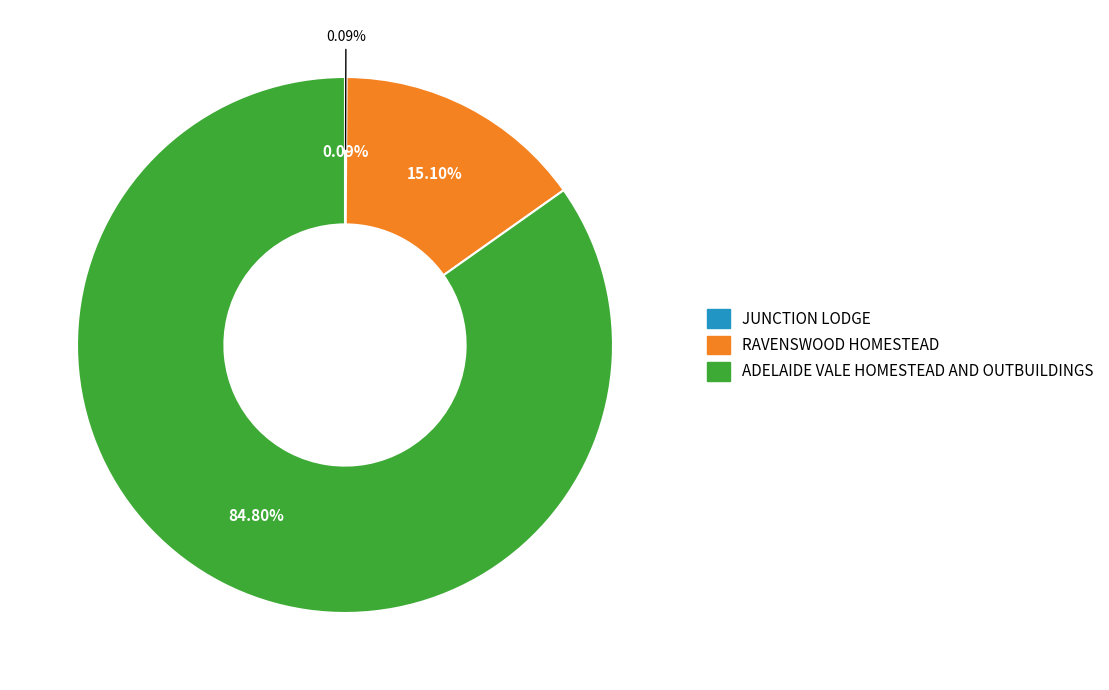

Which slice is the largest?

ADELAIDE VALE HOMESTEAD AND OUTBUILDINGS